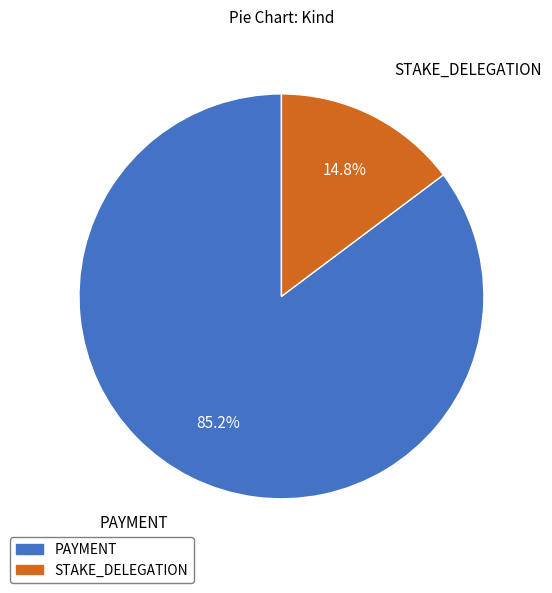

To the nearest percent, what percentage of the pie is STAKE_DELEGATION?

15%